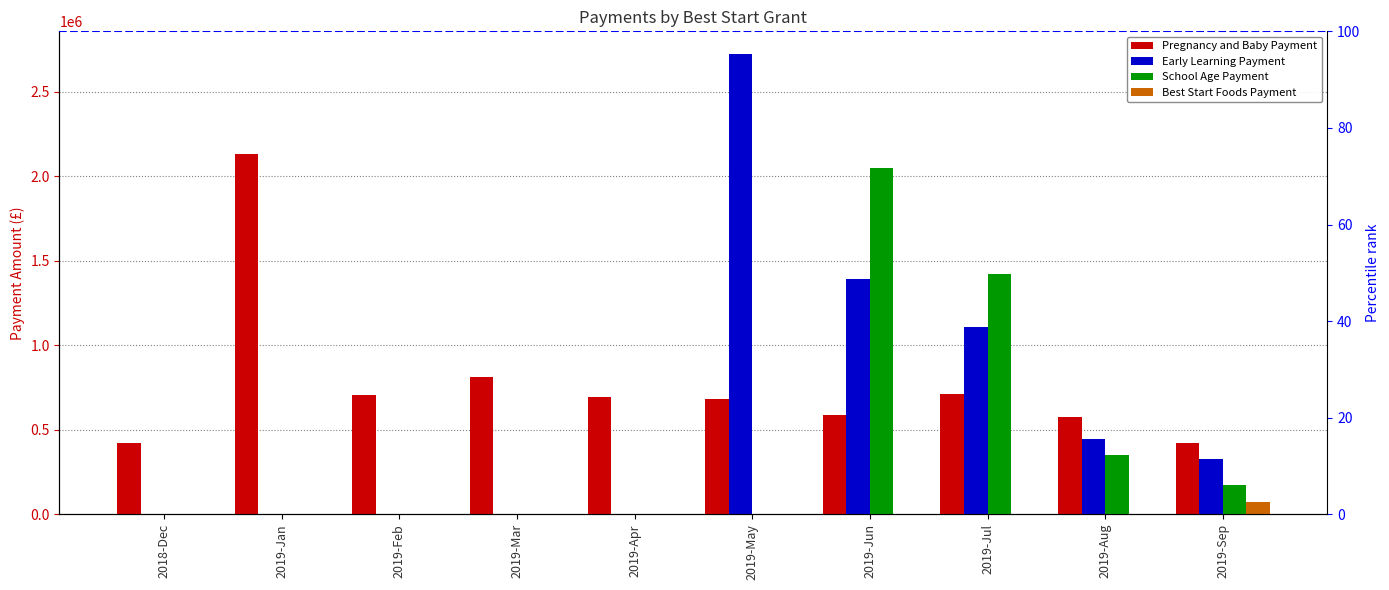

Which has a higher value, 2019-Jul or 2018-Dec?

2019-Jul